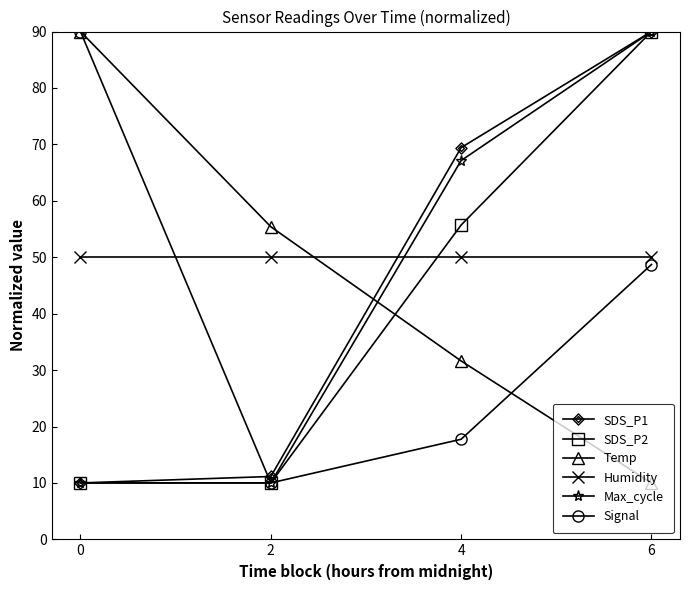

What is the difference between the highest and lowest values at 6?

80.0